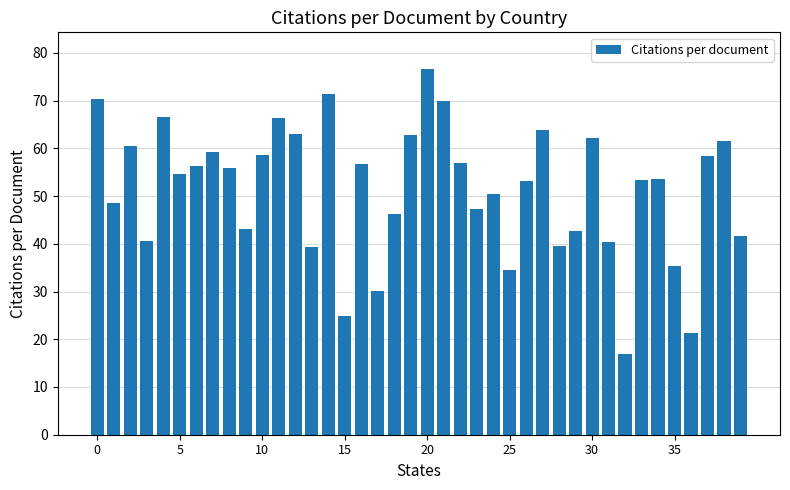

How many values exceed 54?

20